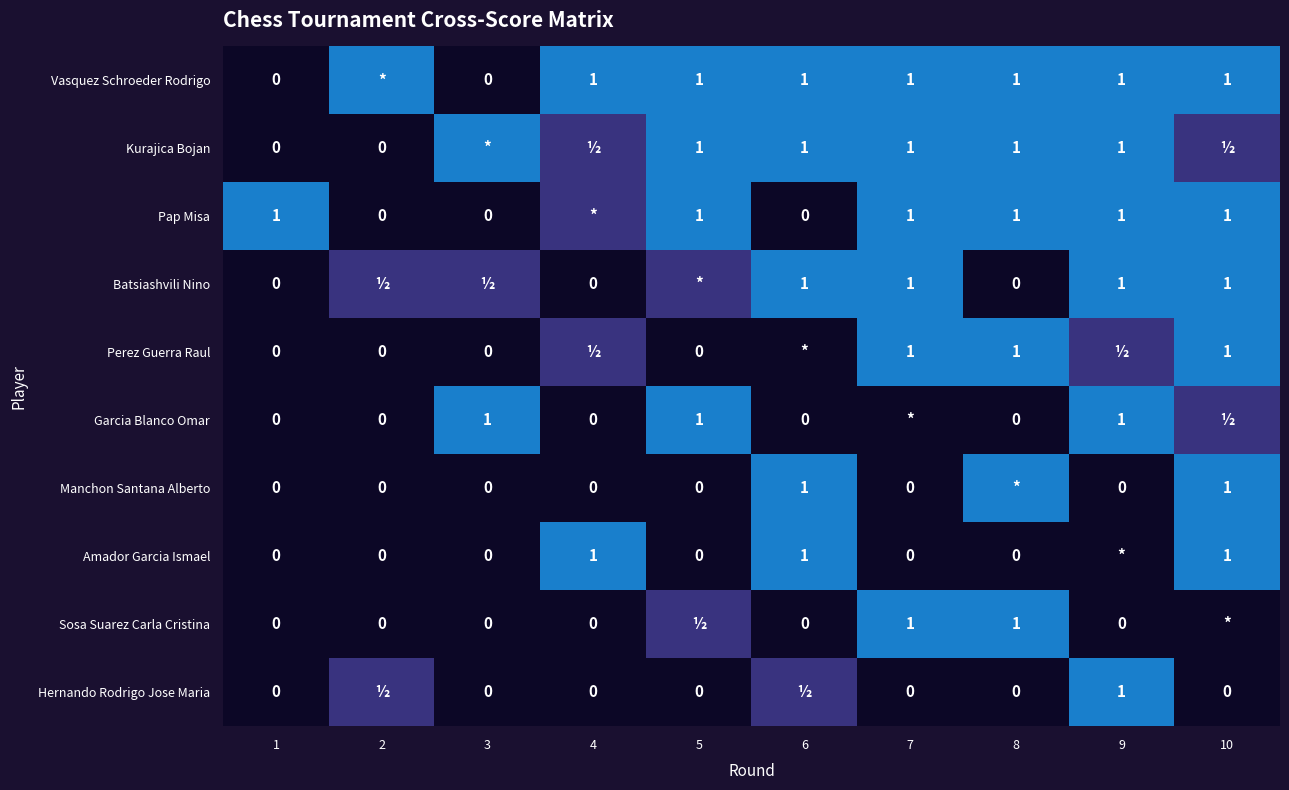

Is it true that Pap Misa equals 1.0 at 5?

True